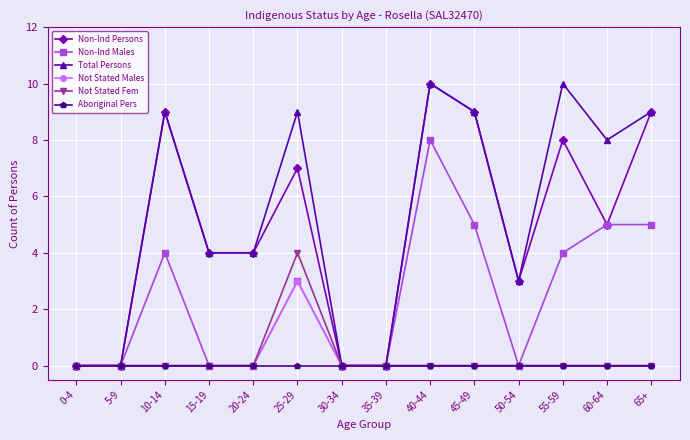

Reading left to right, transcribe all the data shown in this chart.

Non-Ind Persons: 0-4=0	5-9=0	10-14=9	15-19=4	20-24=4	25-29=7	30-34=0	35-39=0	40-44=10	45-49=9	50-54=3	55-59=8	60-64=5	65+=9
Non-Ind Males: 0-4=0	5-9=0	10-14=4	15-19=0	20-24=0	25-29=3	30-34=0	35-39=0	40-44=8	45-49=5	50-54=0	55-59=4	60-64=5	65+=5
Total Persons: 0-4=0	5-9=0	10-14=9	15-19=4	20-24=4	25-29=9	30-34=0	35-39=0	40-44=10	45-49=9	50-54=3	55-59=10	60-64=8	65+=9
Not Stated Males: 0-4=0	5-9=0	10-14=0	15-19=0	20-24=0	25-29=3	30-34=0	35-39=0	40-44=0	45-49=0	50-54=0	55-59=0	60-64=0	65+=0
Not Stated Fem: 0-4=0	5-9=0	10-14=0	15-19=0	20-24=0	25-29=4	30-34=0	35-39=0	40-44=0	45-49=0	50-54=0	55-59=0	60-64=0	65+=0
Aboriginal Pers: 0-4=0	5-9=0	10-14=0	15-19=0	20-24=0	25-29=0	30-34=0	35-39=0	40-44=0	45-49=0	50-54=0	55-59=0	60-64=0	65+=0